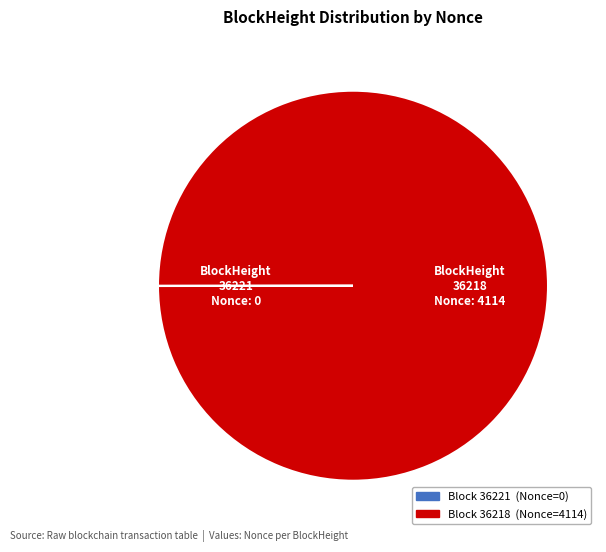

To the nearest percent, what is the difference between the largest and smallest slice percentages?

100%